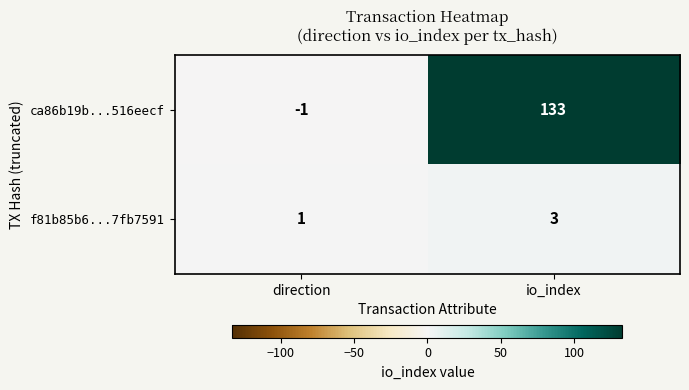

Which series has the largest range (max minus min)?

ca86b19b...516eecf